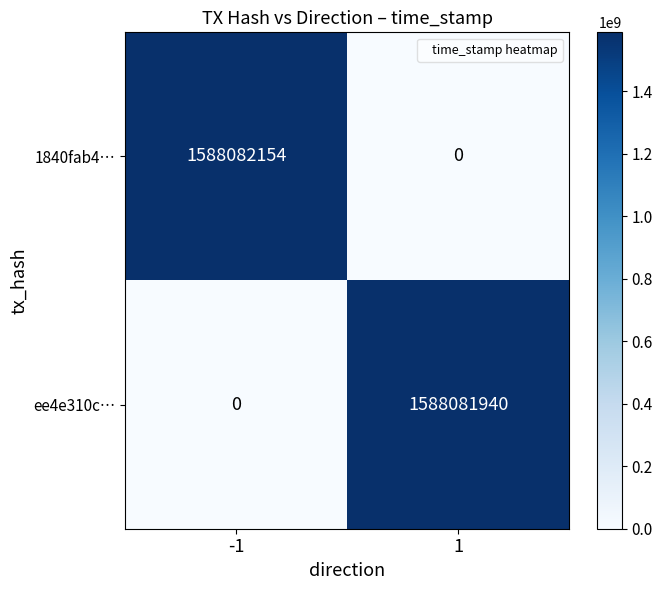

What is the average value of the ee4e310c… series?

794040970